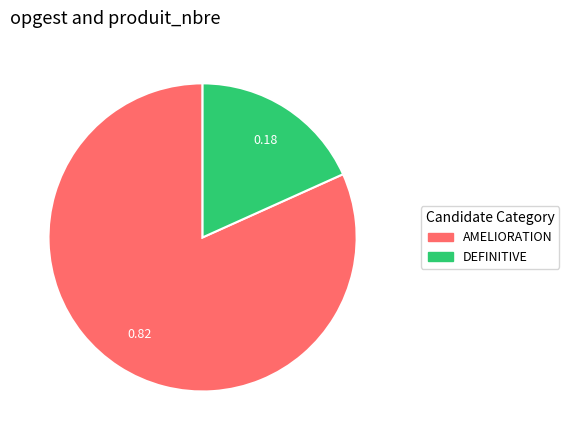

How many segments does this pie chart have?

2